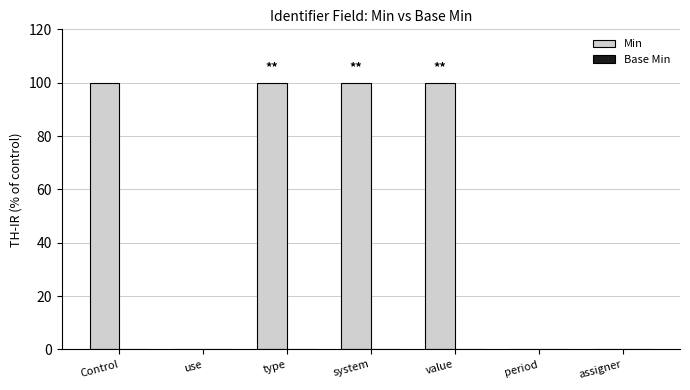

The value at use is 0. True or false?

True